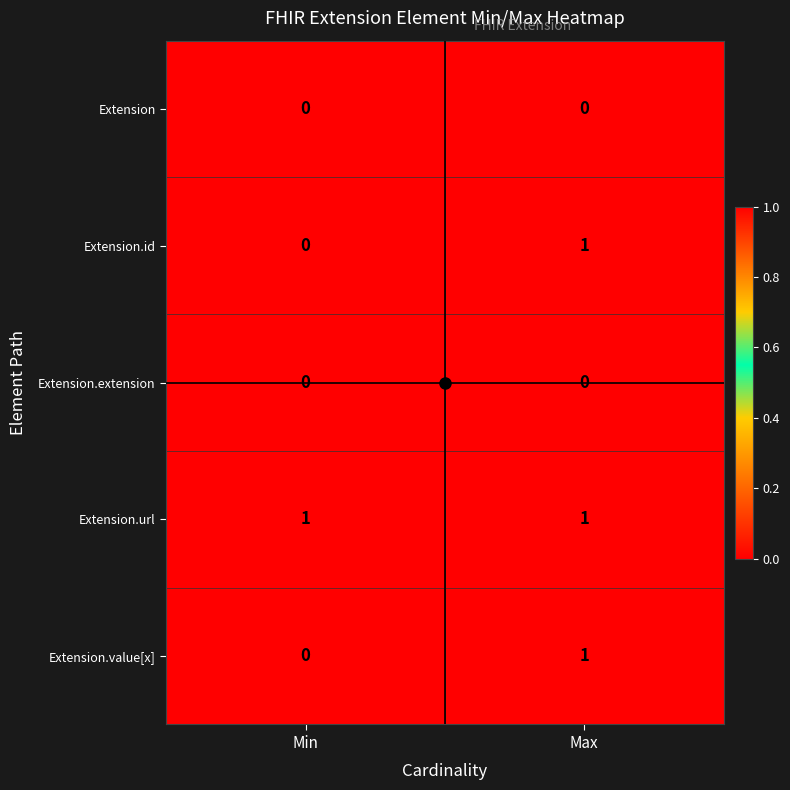

At which category is the sum across all series the highest?

Max